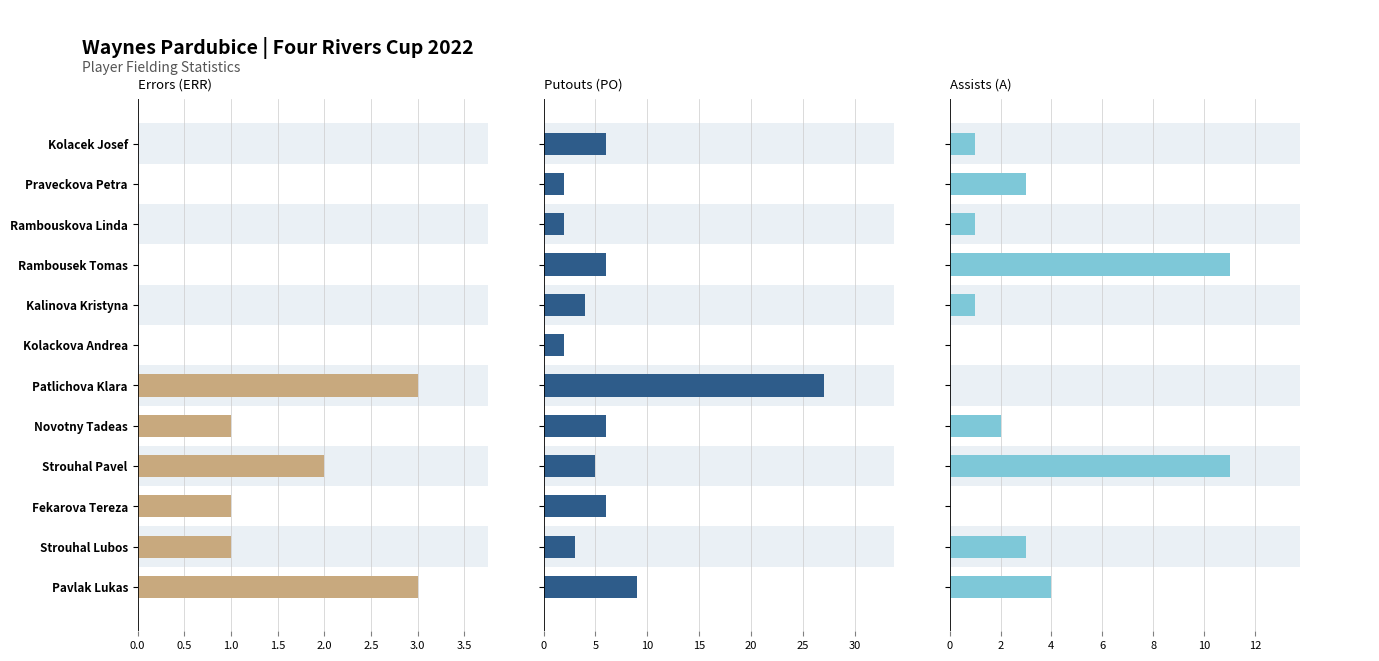

What is the value of the PO bar at the 4th from the left?

6